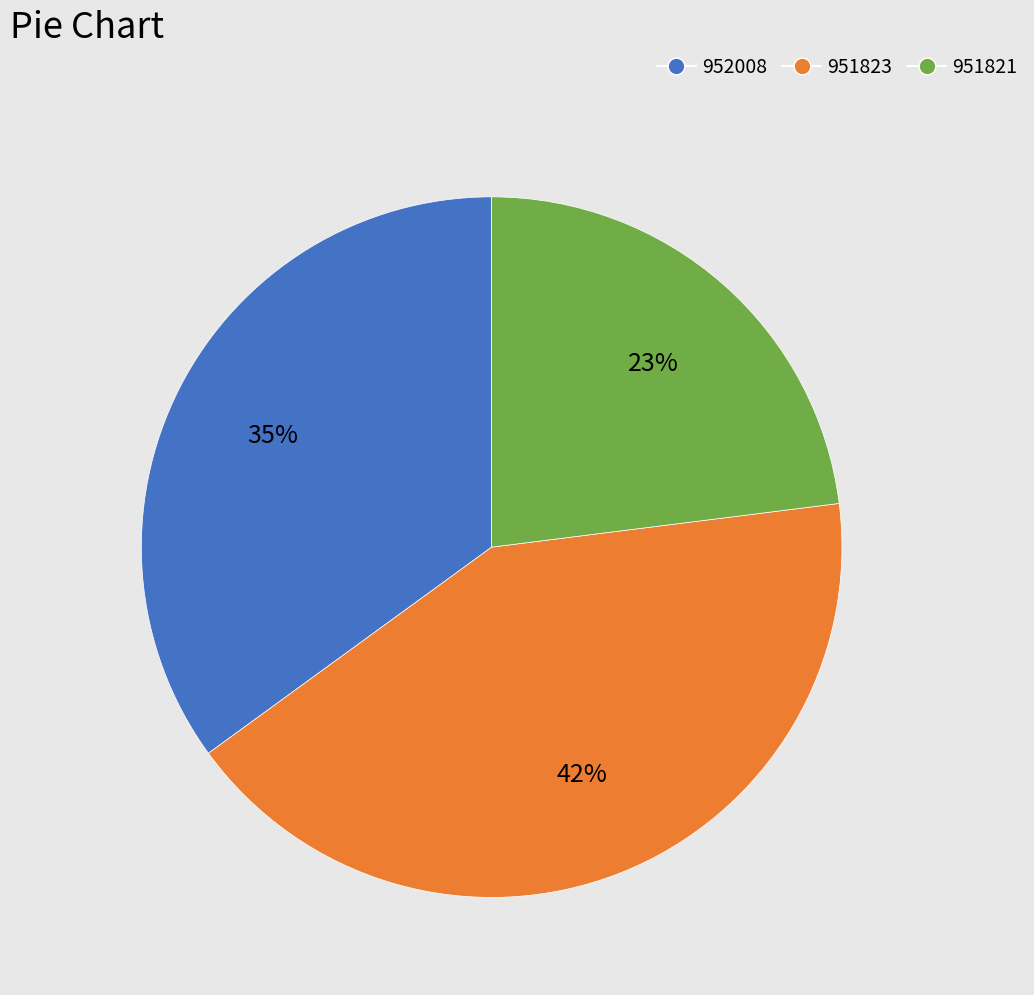

Combined, do 951823 and 951821 account for over 50%?

Yes